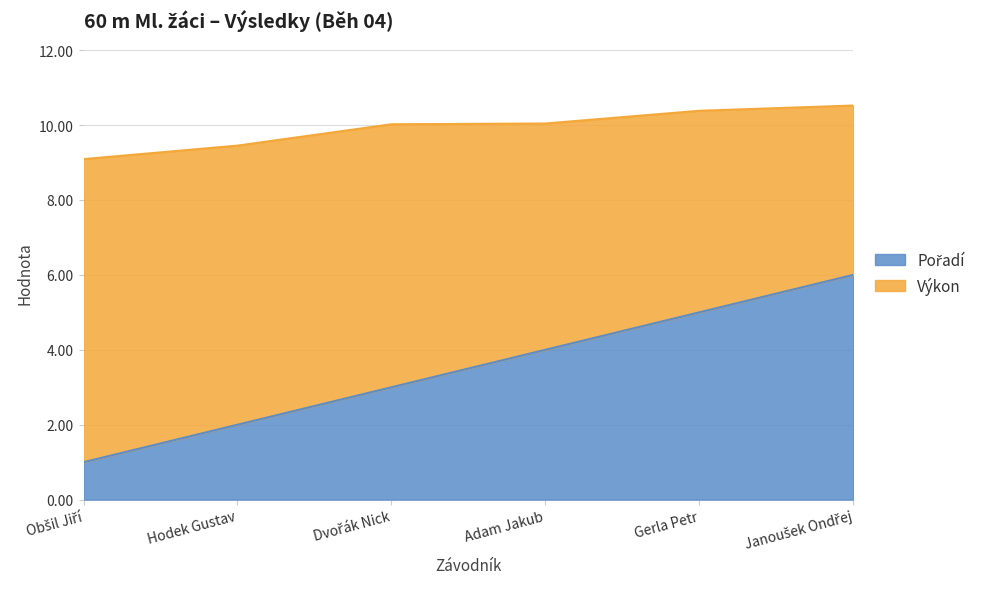

List the labels in order of Pořadí value, smallest first.

Obšil Jiří, Hodek Gustav, Dvořák Nick, Adam Jakub, Gerla Petr, Janoušek Ondřej